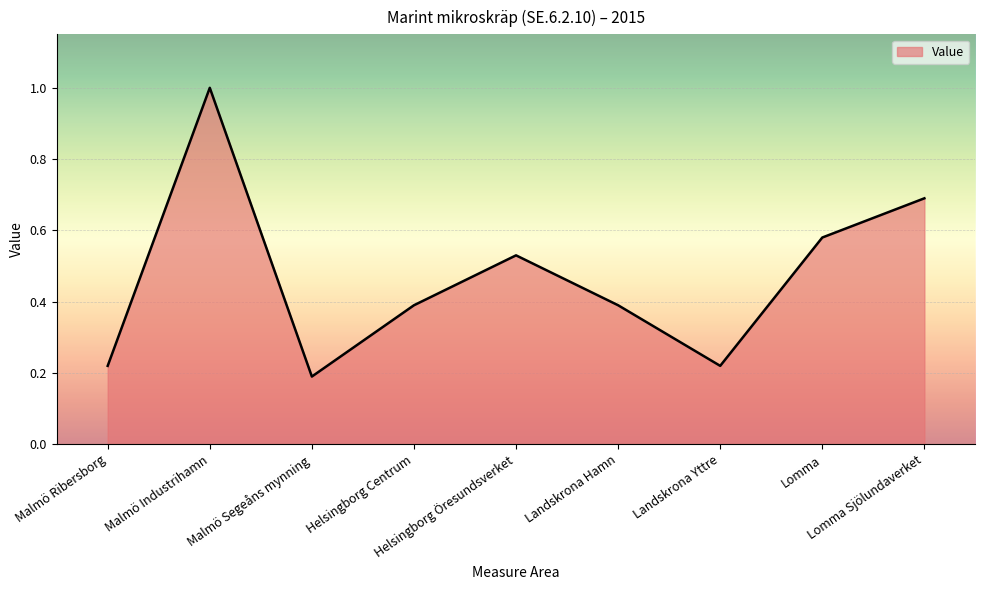

What is the difference between the maximum and minimum values?

0.8